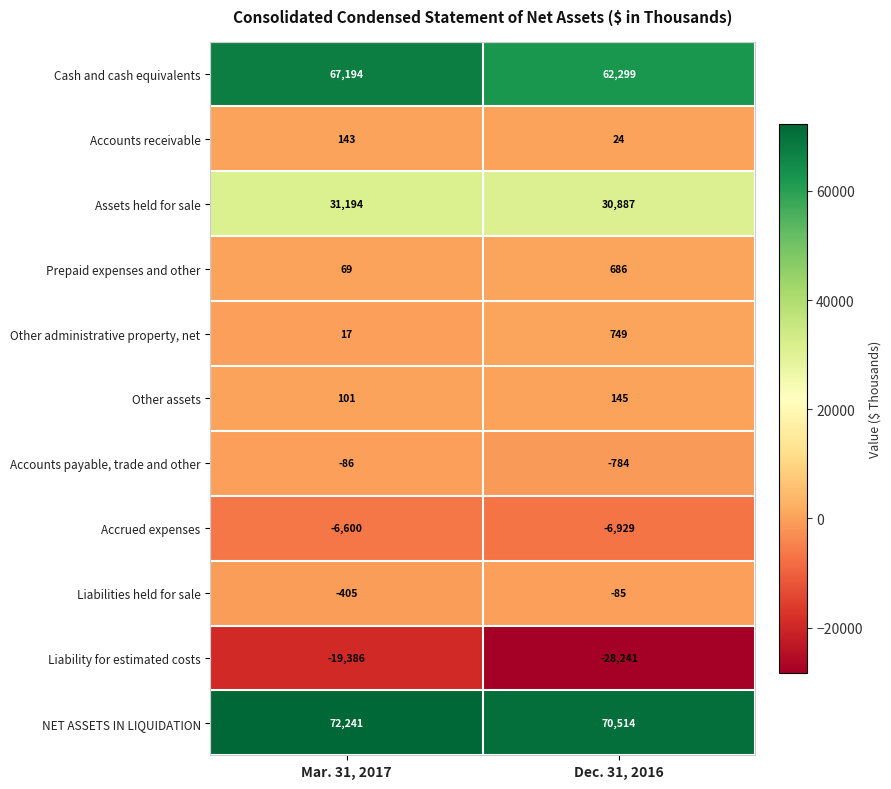

Which label corresponds to the smallest value in the chart?

Dec. 31, 2016